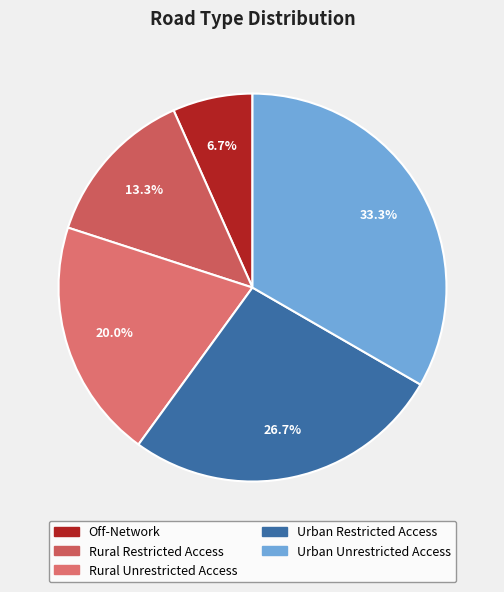

Is there a majority slice in this chart?

No